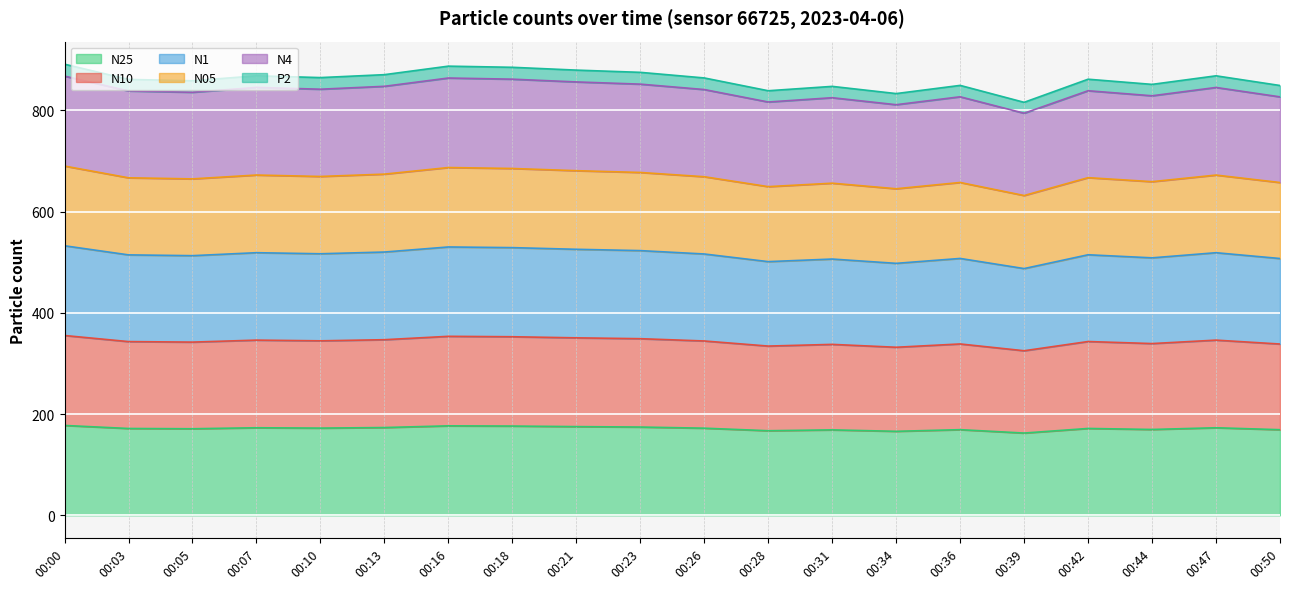

Which label corresponds to the largest value in the chart?

00:00